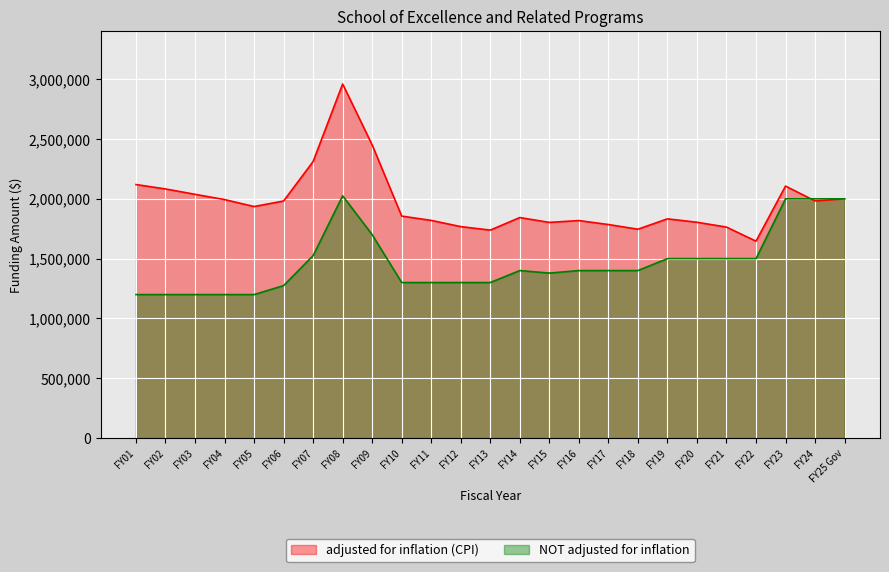

What is the sum of the NOT adjusted for inflation values at FY21 and FY03?

2699231